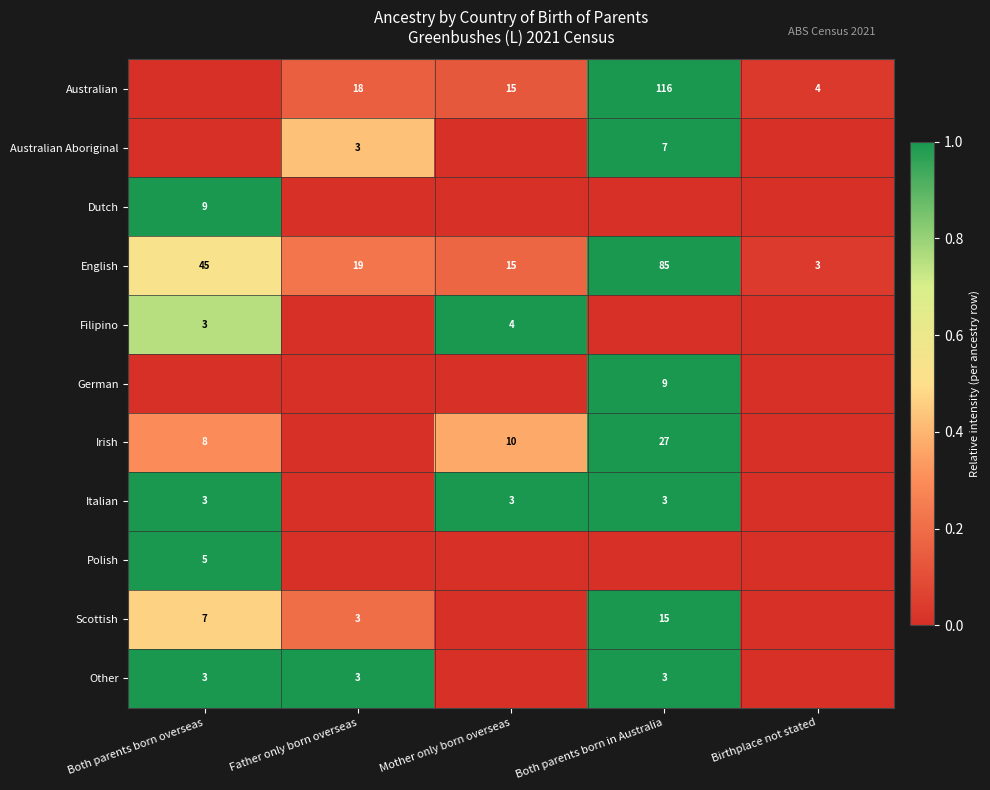

What is the sum of all English values?

167